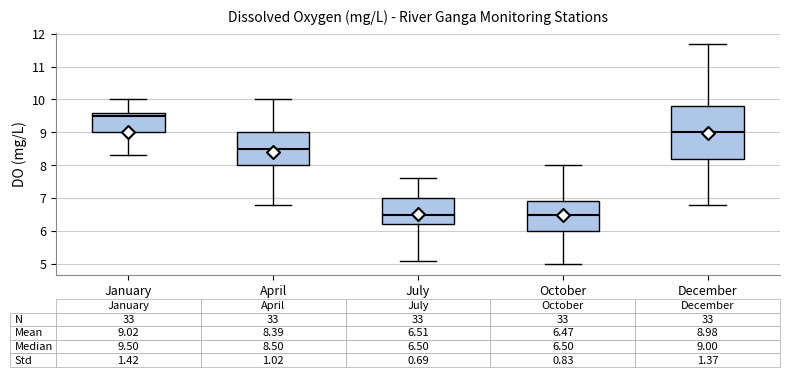

Which box's median line is the highest?

January